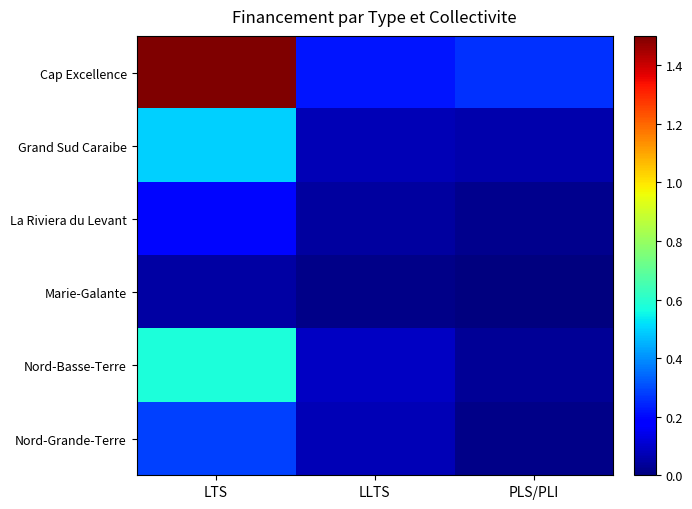

Which series has the largest total across all categories?

Cap Excellence